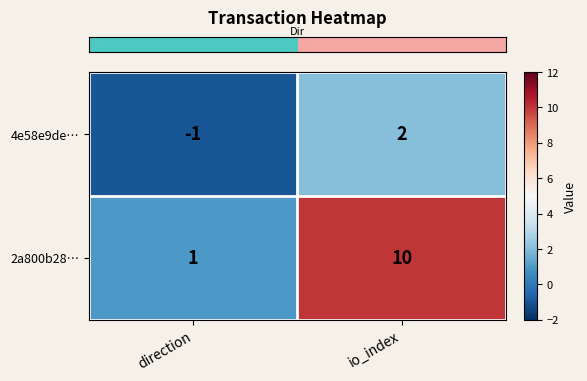

What is the greatest value displayed?

10